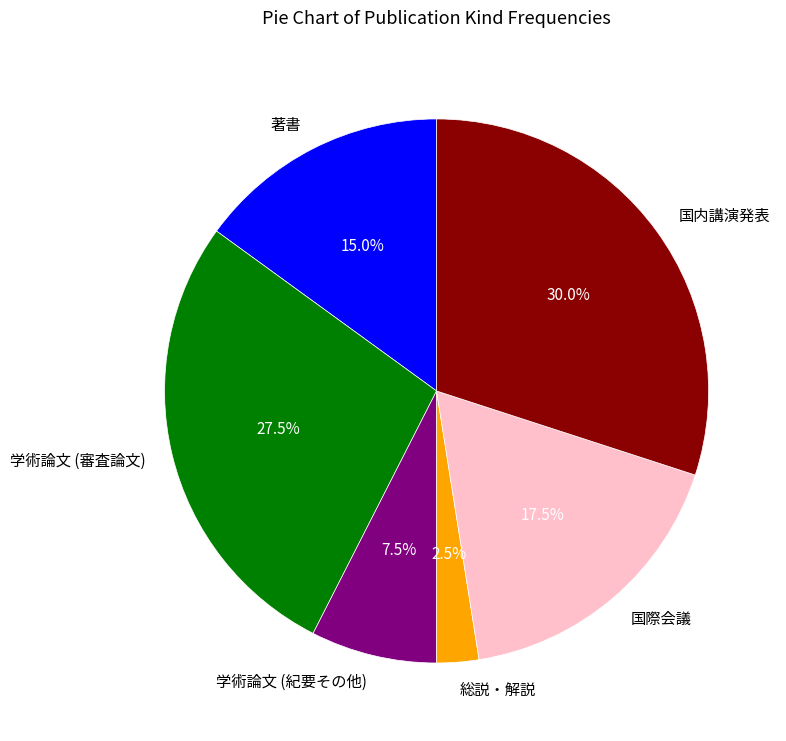

Which category has the smallest portion of the pie?

総説・解説